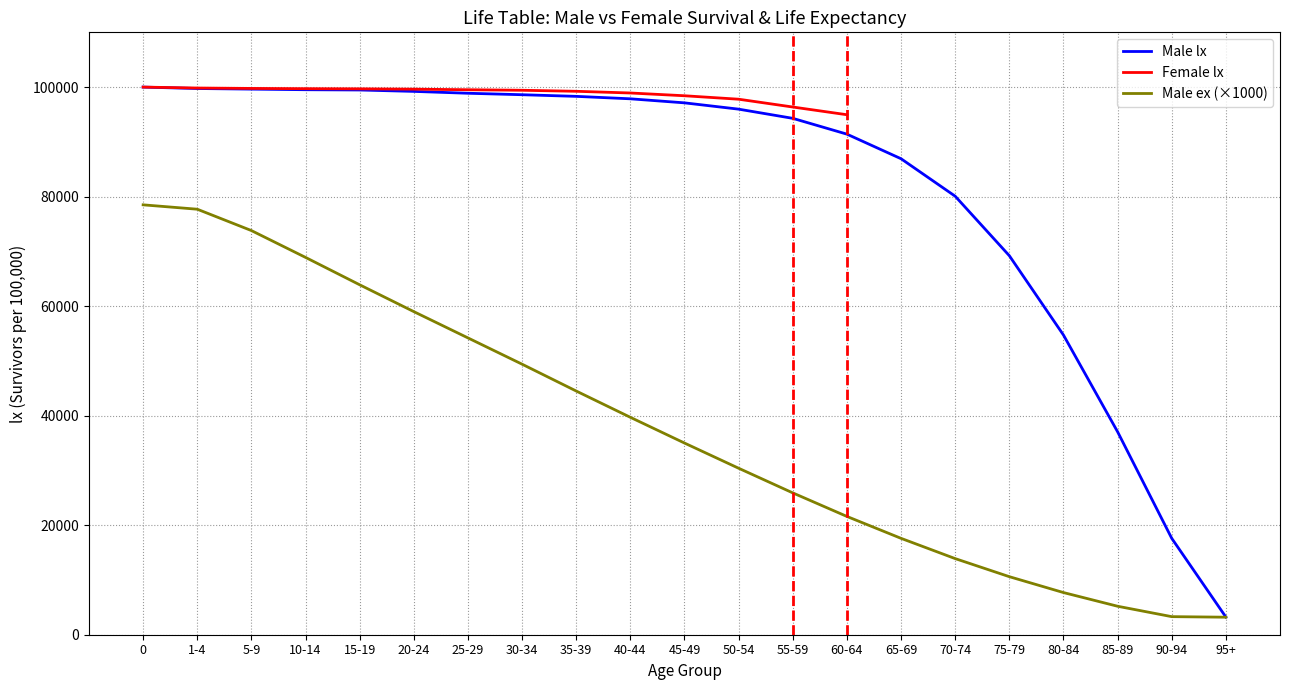

True or false: Male ex has more than 2 points higher than both neighbors.

False